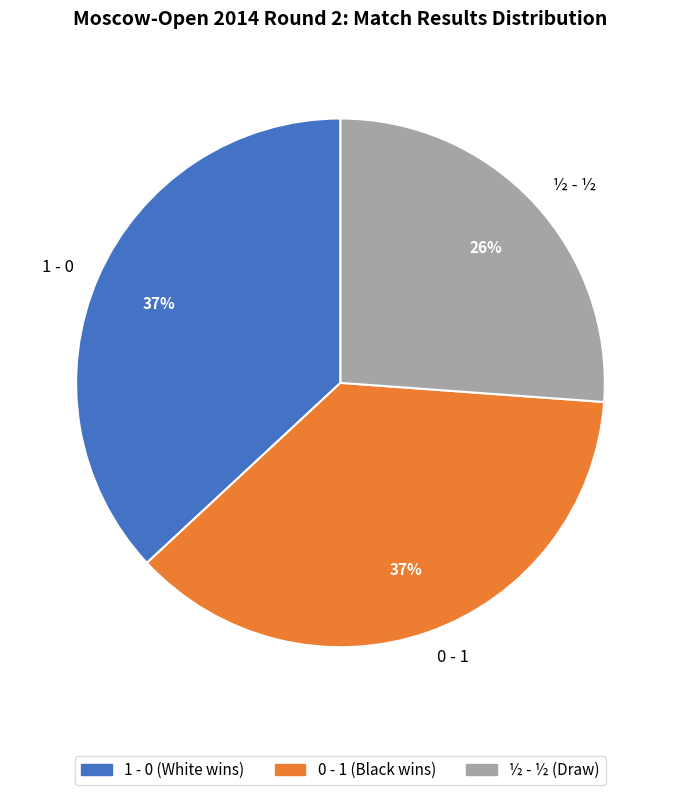

Is it true that 0 - 1 is 37% of the pie?

True